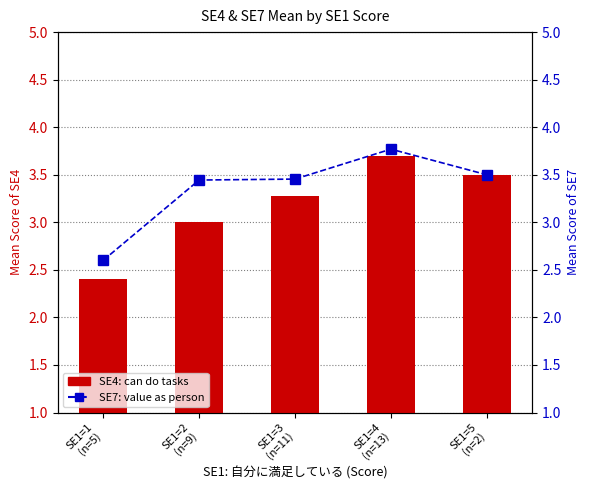

What are all the series names shown in the legend?

SE4 (can do), SE7 (value as person)